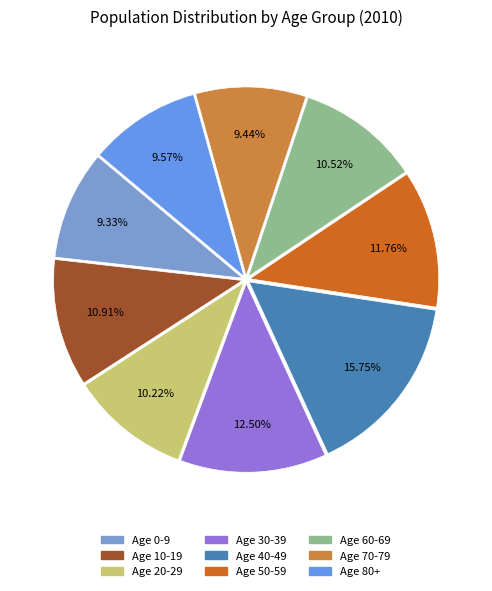

Count the number of slices in the pie.

9